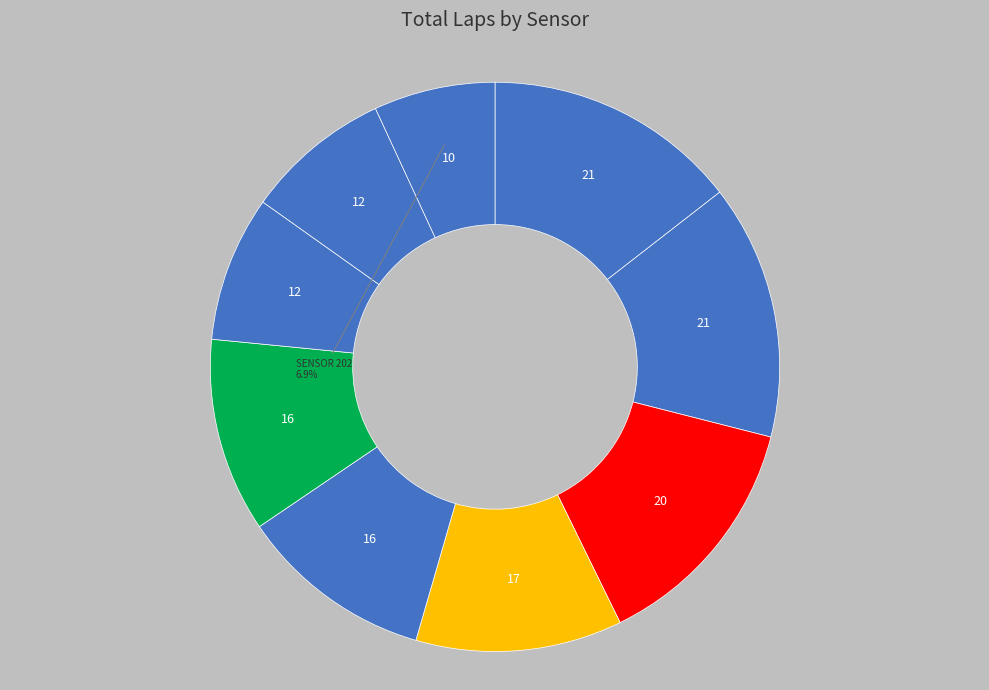

Does any single category account for the majority?

No